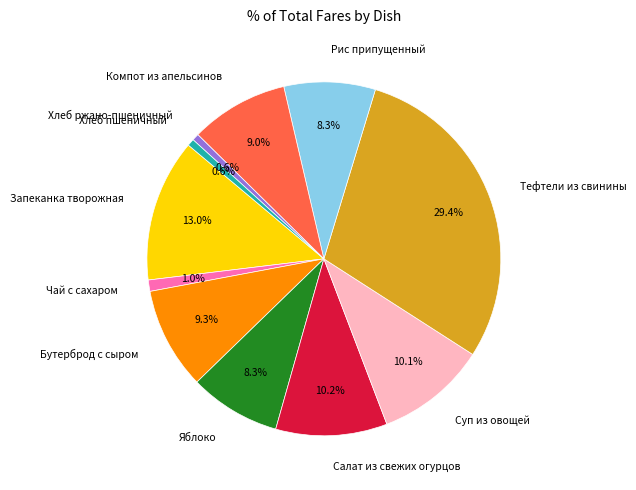

Which category has the biggest portion of the pie?

Тефтели из свинины